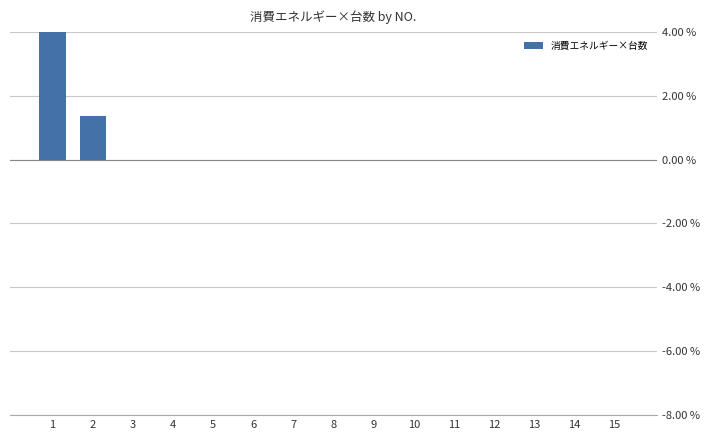

Rank the categories by value from lowest to highest.

3, 4, 5, 6, 7, 8, 9, 10, 11, 12, 13, 14, 15, 2, 1